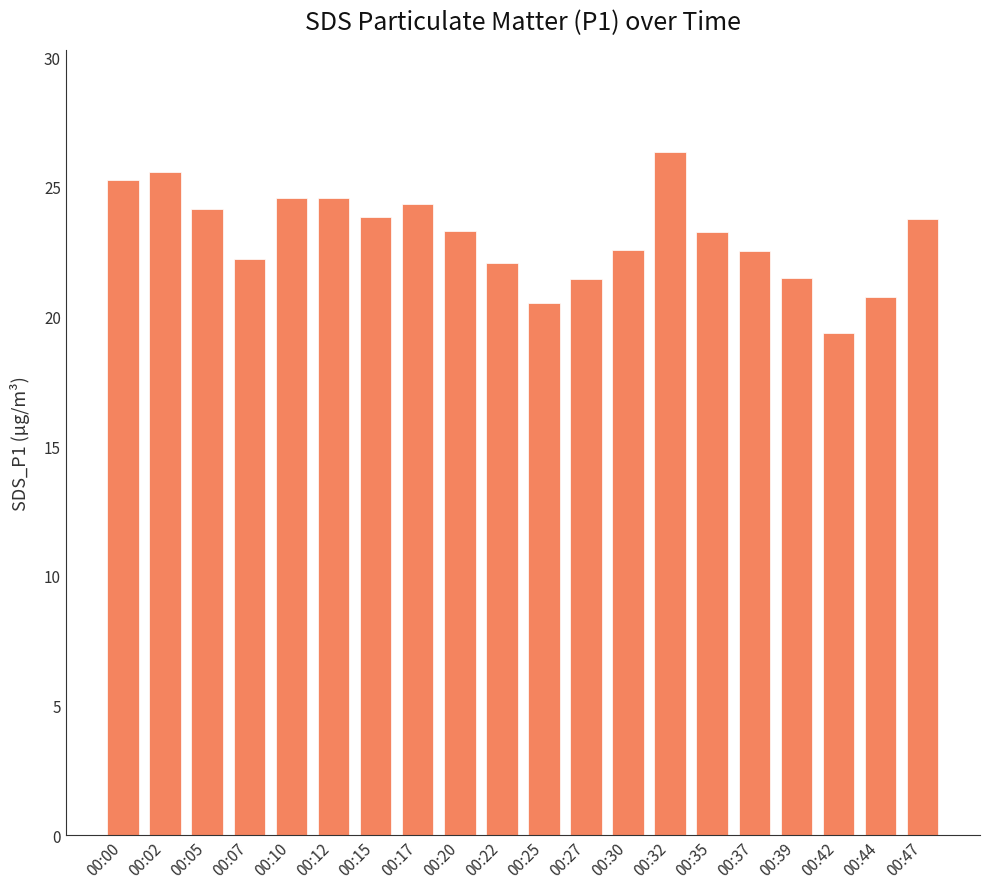

Which has a higher value, 00:30 or 00:15?

00:15